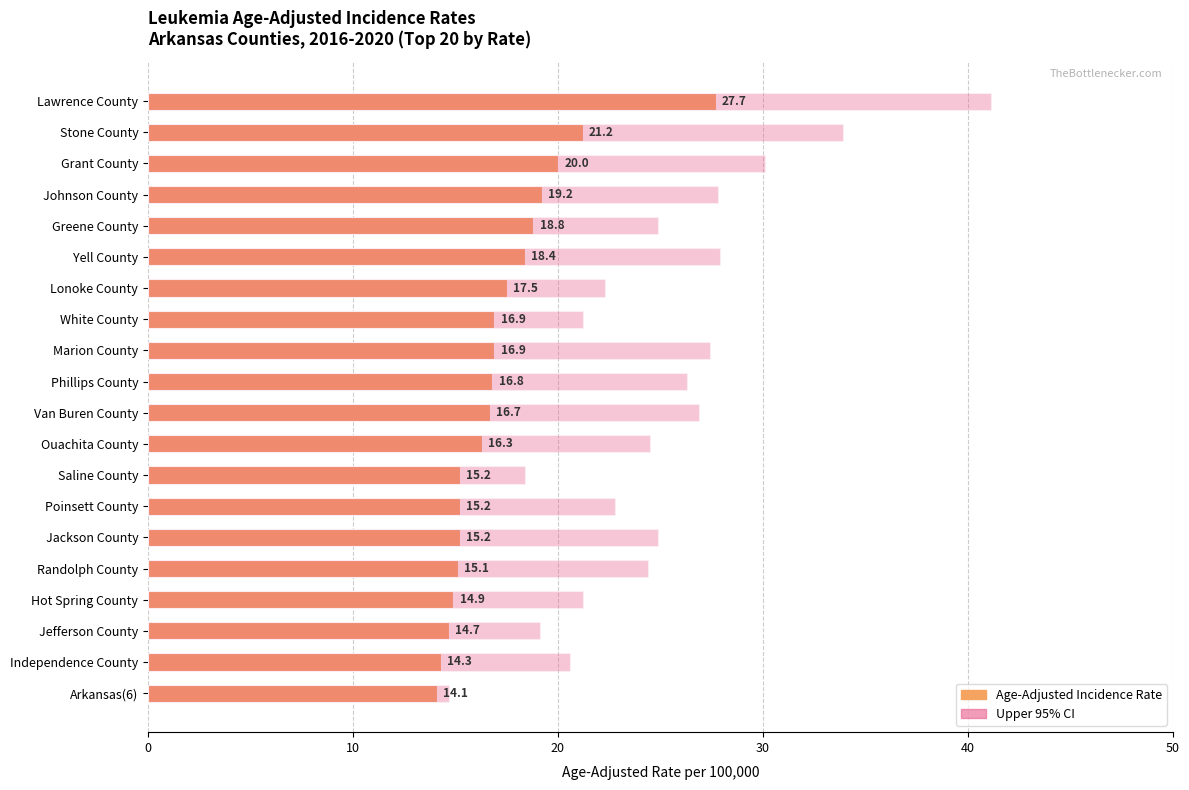

Does the chart contain any negative values?

No